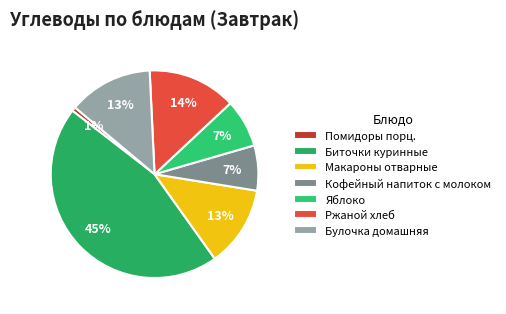

What is the largest slice in the pie chart?

Биточки куринные